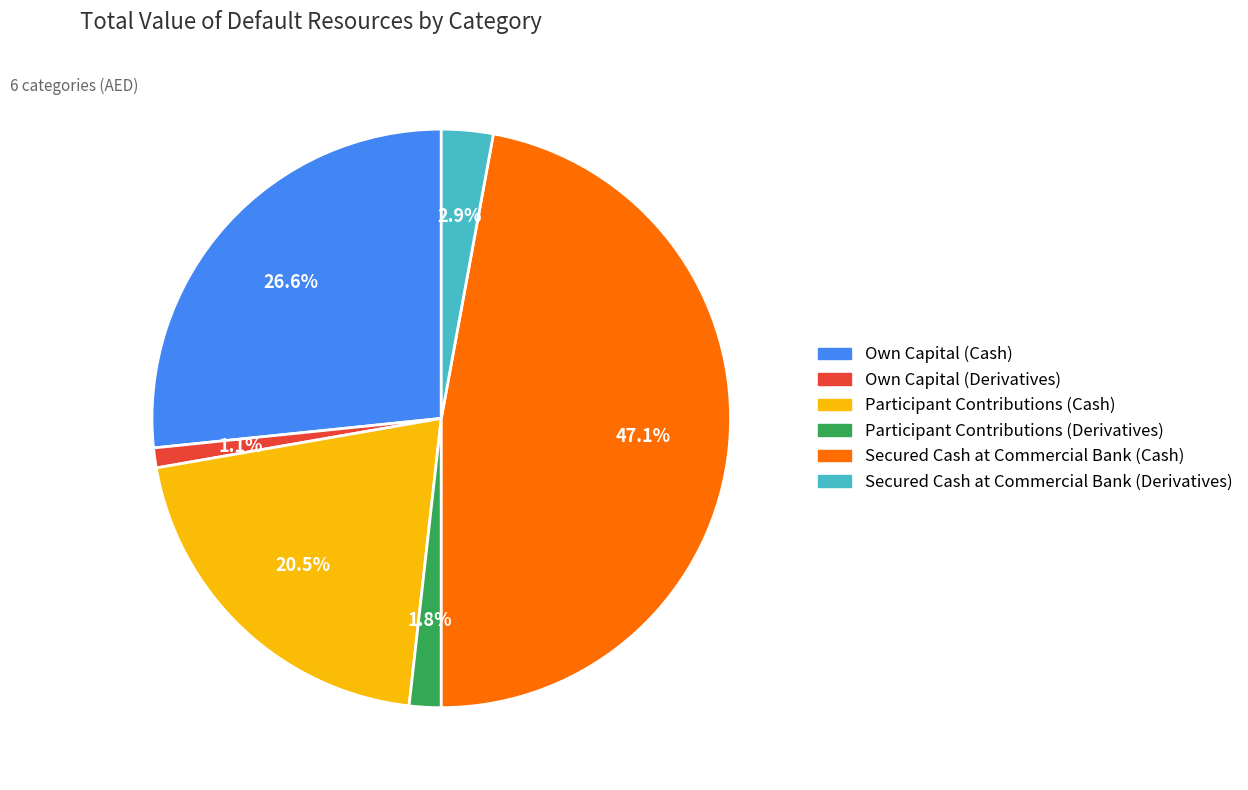

Between Secured Cash at Commercial Bank (Cash) and Own Capital (Derivatives), which is larger?

Secured Cash at Commercial Bank (Cash)